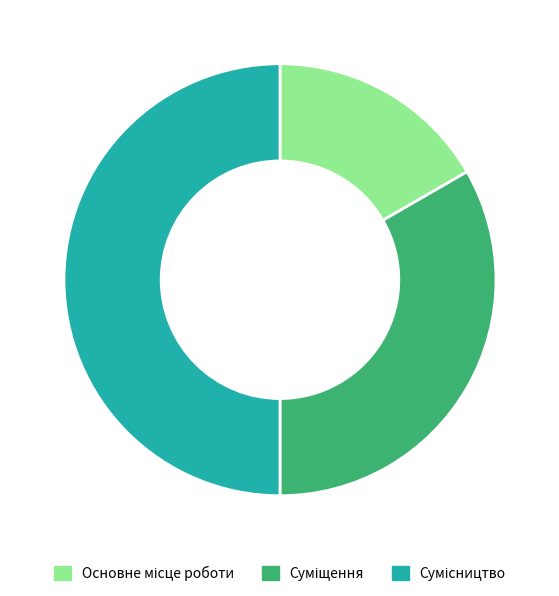

How many slices are in this pie chart?

3